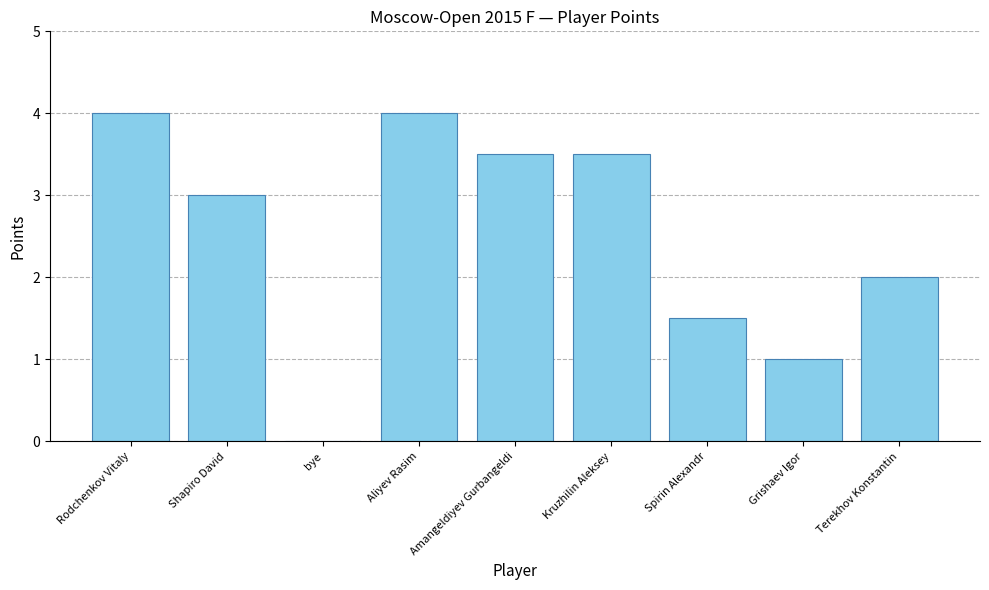

Where is the data nearest to the value 2?

Terekhov Konstantin